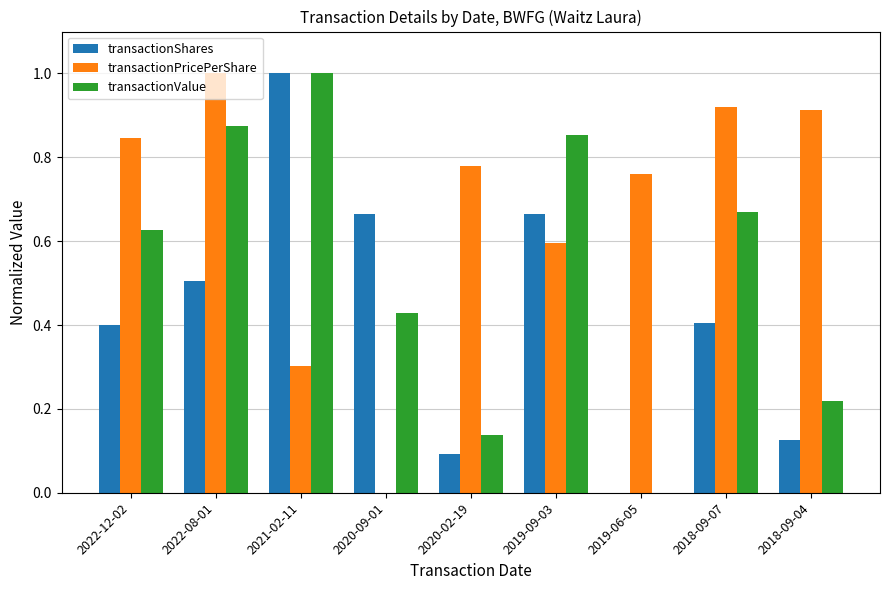

Which category has the highest value in the transactionValue series?

2021-02-11